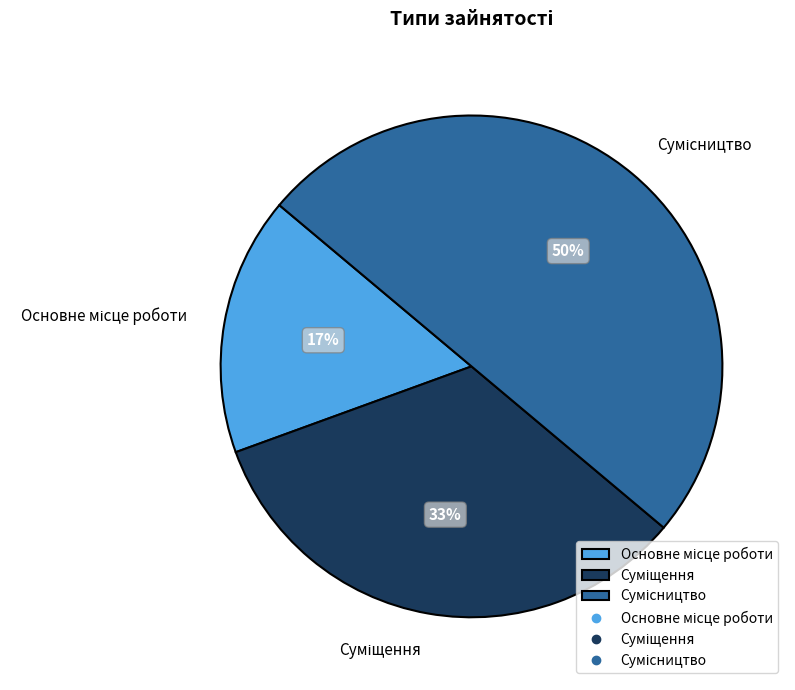

To the nearest percent, what is the difference between the largest and smallest slice percentages?

33%